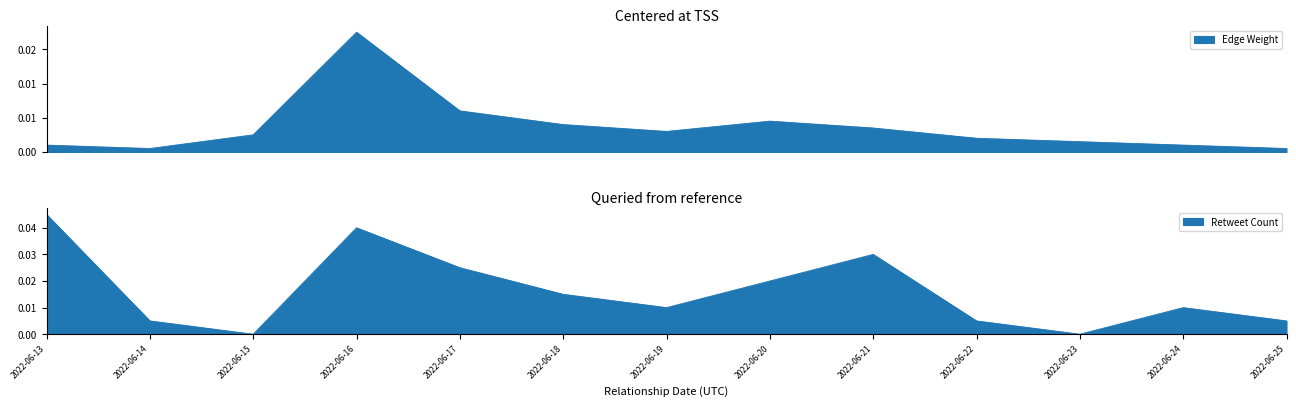

What is the difference between the highest and lowest values at 2022-06-15?

5